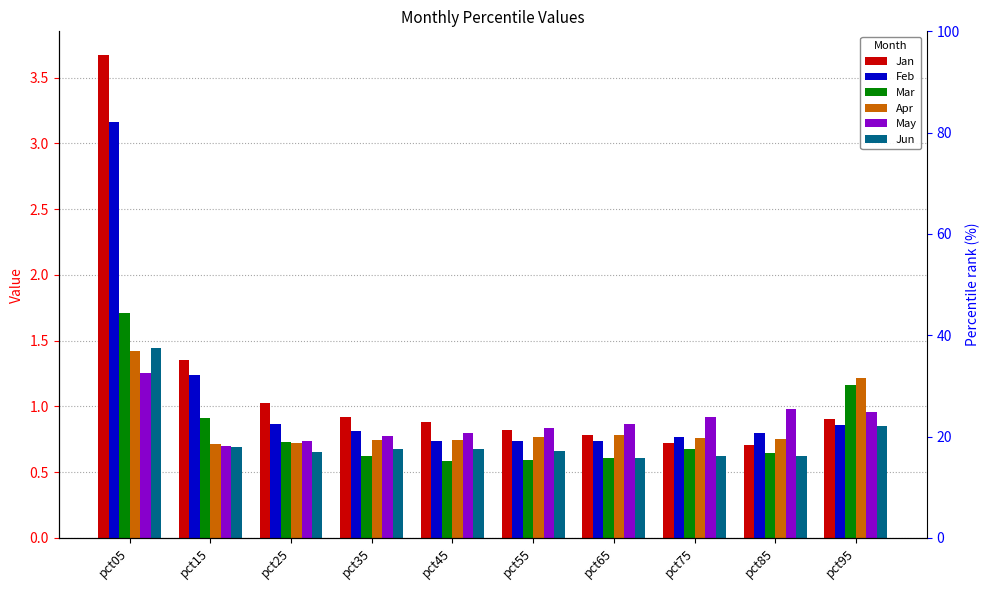

Is the value of Jun at pct55 greater than the value of Jan at pct55?

No